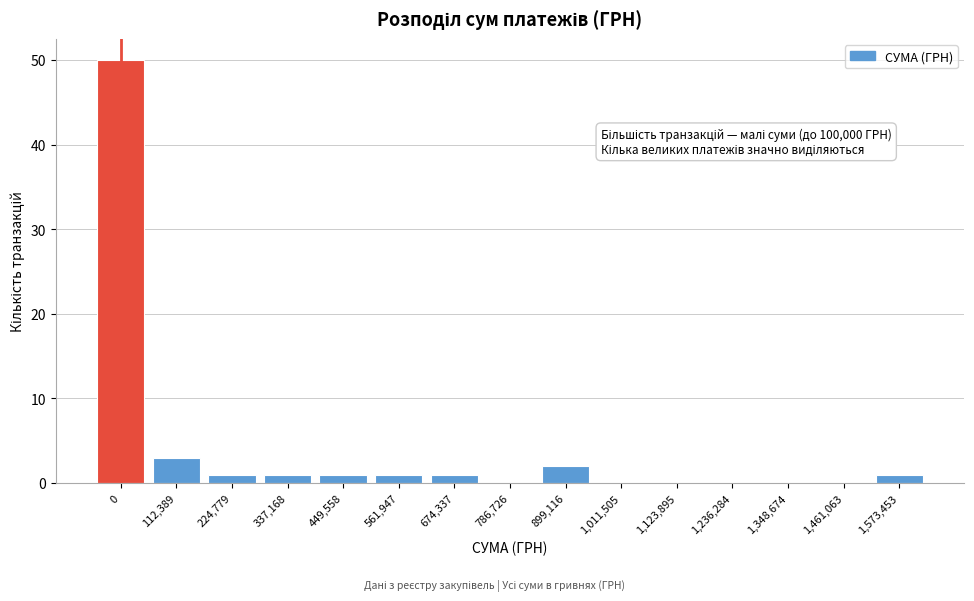

Reading left to right, list all the values displayed in this chart.

0=50	112,389=3	224,779=1	337,168=1	449,558=1	561,947=1	674,337=1	786,726=0	899,116=2	1,011,505=0	1,123,895=0	1,236,284=0	1,348,674=0	1,461,063=0	1,573,453=1